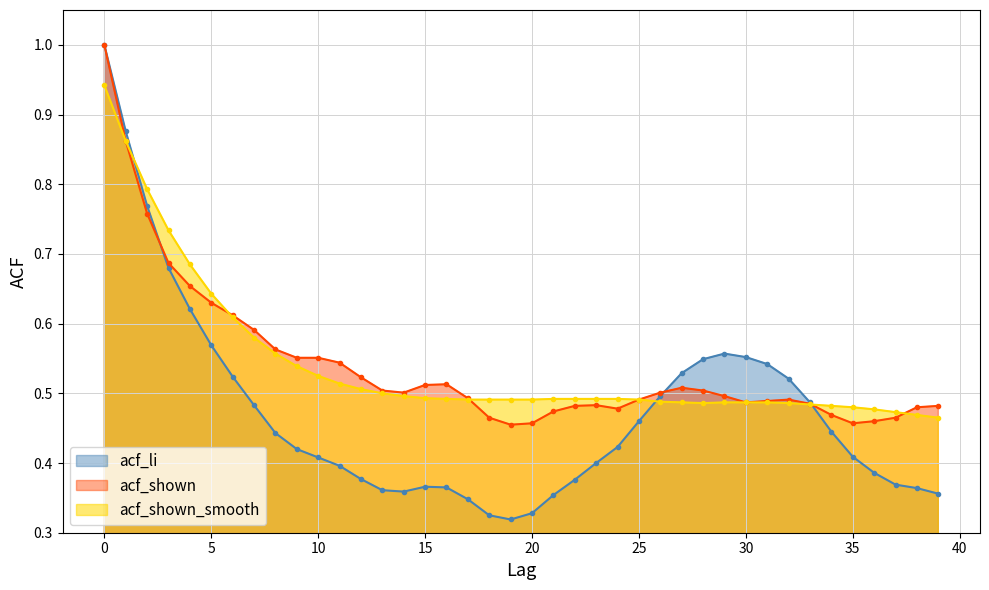

Reading left to right, list all the values displayed in this chart.

acf_li: 1.0	0.9	0.8	0.7	0.6	0.6	0.5	0.5	0.4	0.4	0.4	0.4	0.4	0.4	0.4	0.4	0.4	0.3	0.3	0.3	0.3	0.4	0.4	0.4	0.4	0.5	0.5	0.5	0.5	0.6	0.6	0.5	0.5	0.5	0.4	0.4	0.4	0.4	0.4	0.4
acf_shown: 1.0	0.9	0.8	0.7	0.7	0.6	0.6	0.6	0.6	0.6	0.6	0.5	0.5	0.5	0.5	0.5	0.5	0.5	0.5	0.5	0.5	0.5	0.5	0.5	0.5	0.5	0.5	0.5	0.5	0.5	0.5	0.5	0.5	0.5	0.5	0.5	0.5	0.5	0.5	0.5
acf_shown_smooth: 0.9	0.9	0.8	0.7	0.7	0.6	0.6	0.6	0.6	0.5	0.5	0.5	0.5	0.5	0.5	0.5	0.5	0.5	0.5	0.5	0.5	0.5	0.5	0.5	0.5	0.5	0.5	0.5	0.5	0.5	0.5	0.5	0.5	0.5	0.5	0.5	0.5	0.5	0.5	0.5